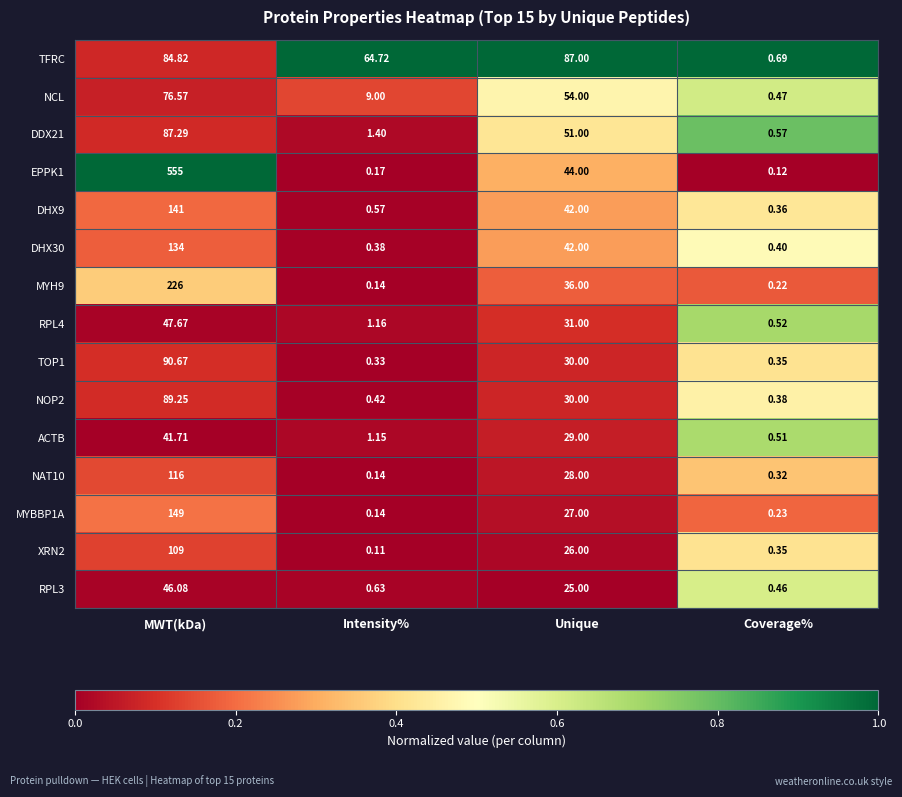

How many distinct data groups are displayed?

15